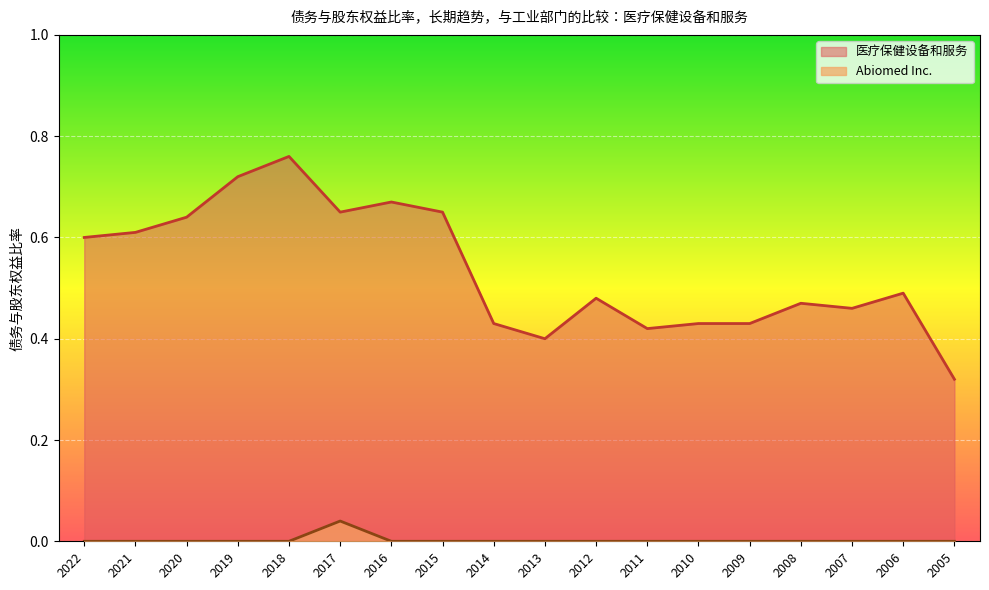

Reading left to right, list all the values displayed in this chart.

Abiomed Inc.: 2022=0.0	2021=0.0	2020=0.0	2019=0.0	2018=0.0	2017=0.0	2016=0.0	2015=0.0	2014=0.0	2013=0.0	2012=0.0	2011=0.0	2010=0.0	2009=0.0	2008=0.0	2007=0.0	2006=0.0	2005=0.0
医疗保健设备和服务: 2022=0.6	2021=0.6	2020=0.6	2019=0.7	2018=0.8	2017=0.7	2016=0.7	2015=0.7	2014=0.4	2013=0.4	2012=0.5	2011=0.4	2010=0.4	2009=0.4	2008=0.5	2007=0.5	2006=0.5	2005=0.3